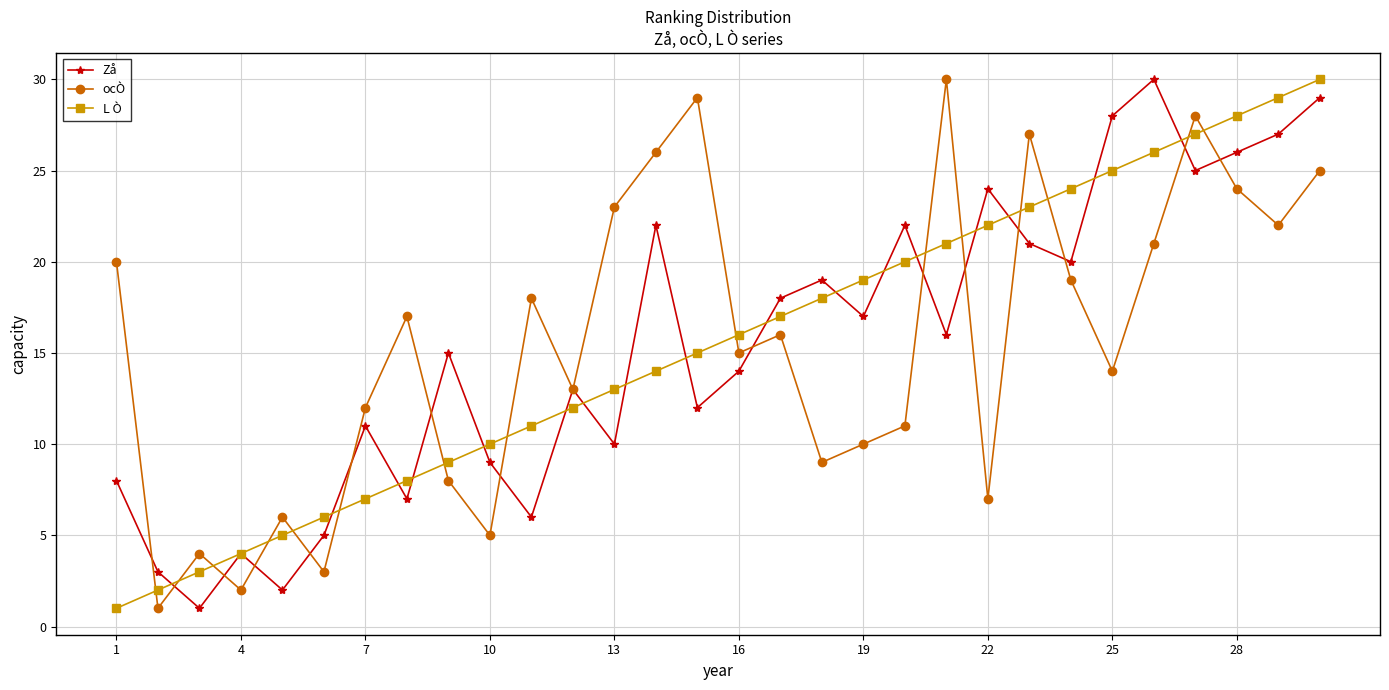

What is the maximum value shown in the chart?

30